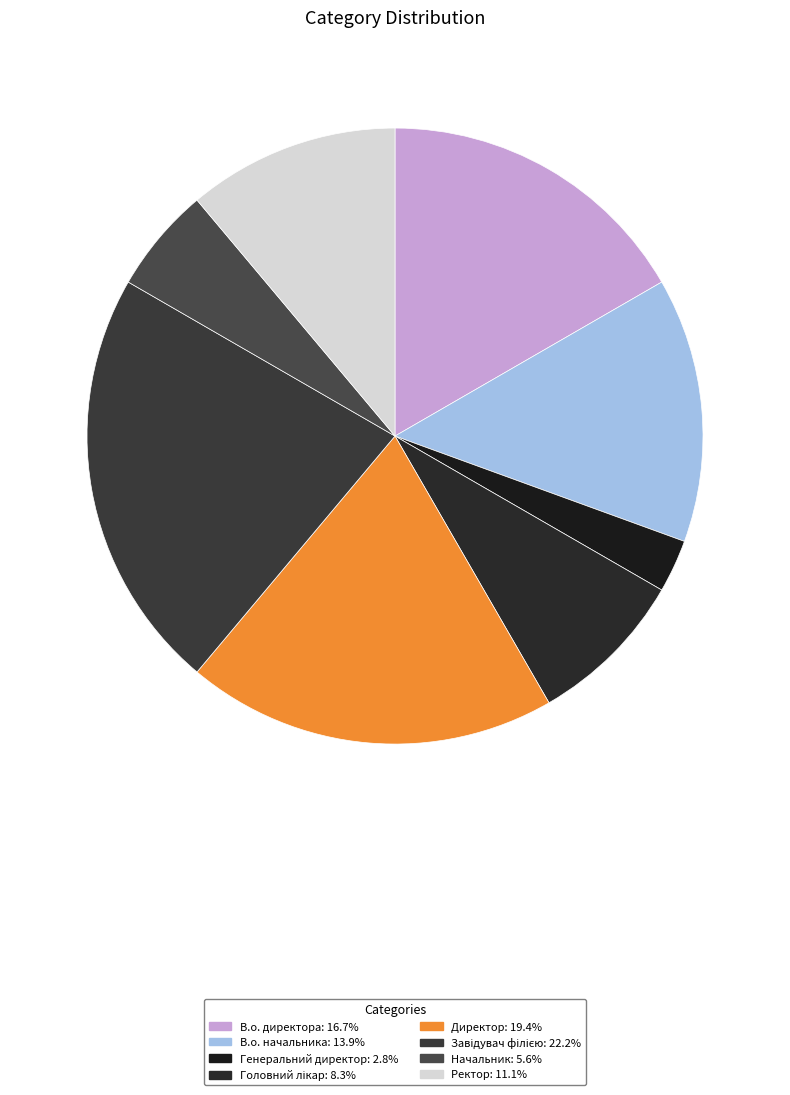

Do Начальник and В.о. директора together represent more than half of the pie?

No